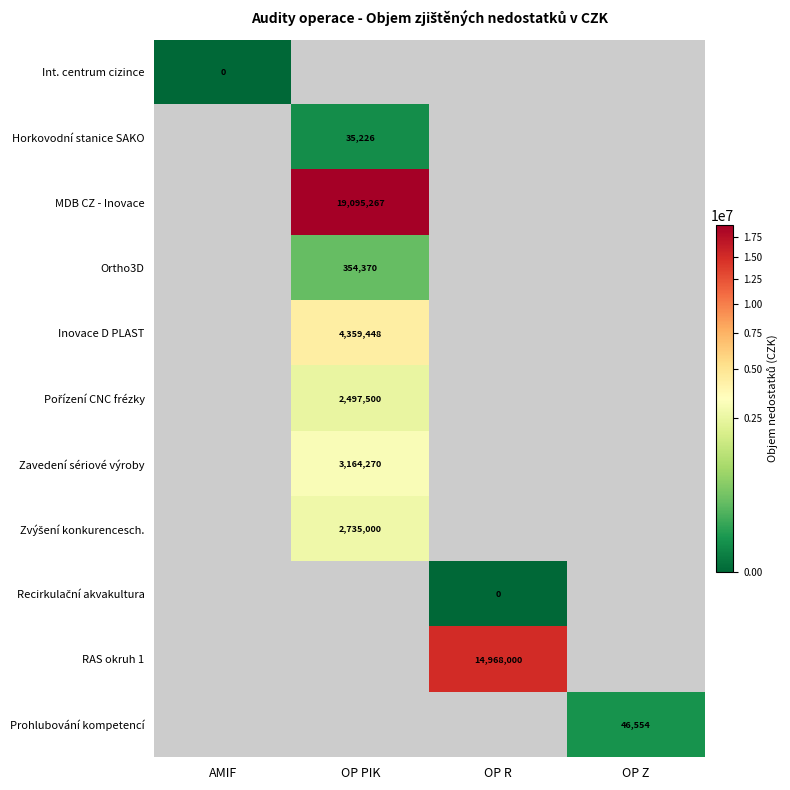

True or false: Ortho3D has a value of 145405 at OP PIK.

False